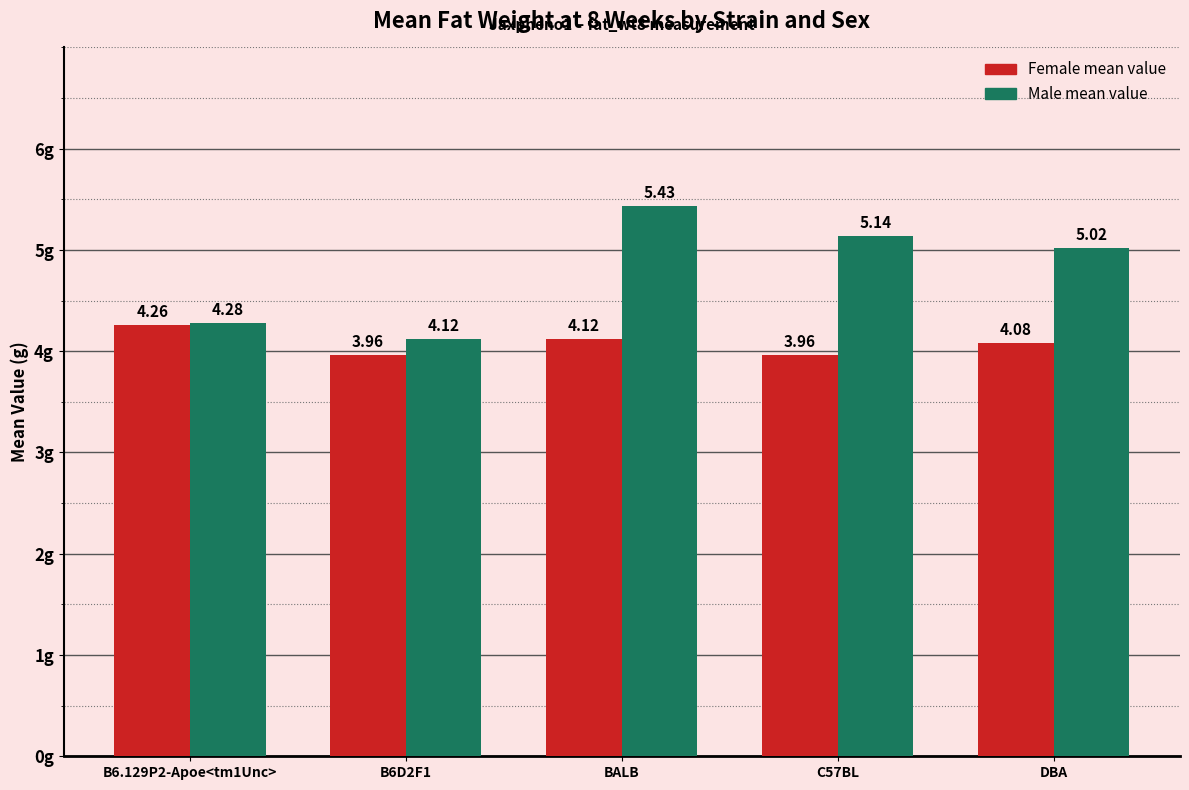

What is the label of the 4th bar from the left?

C57BL